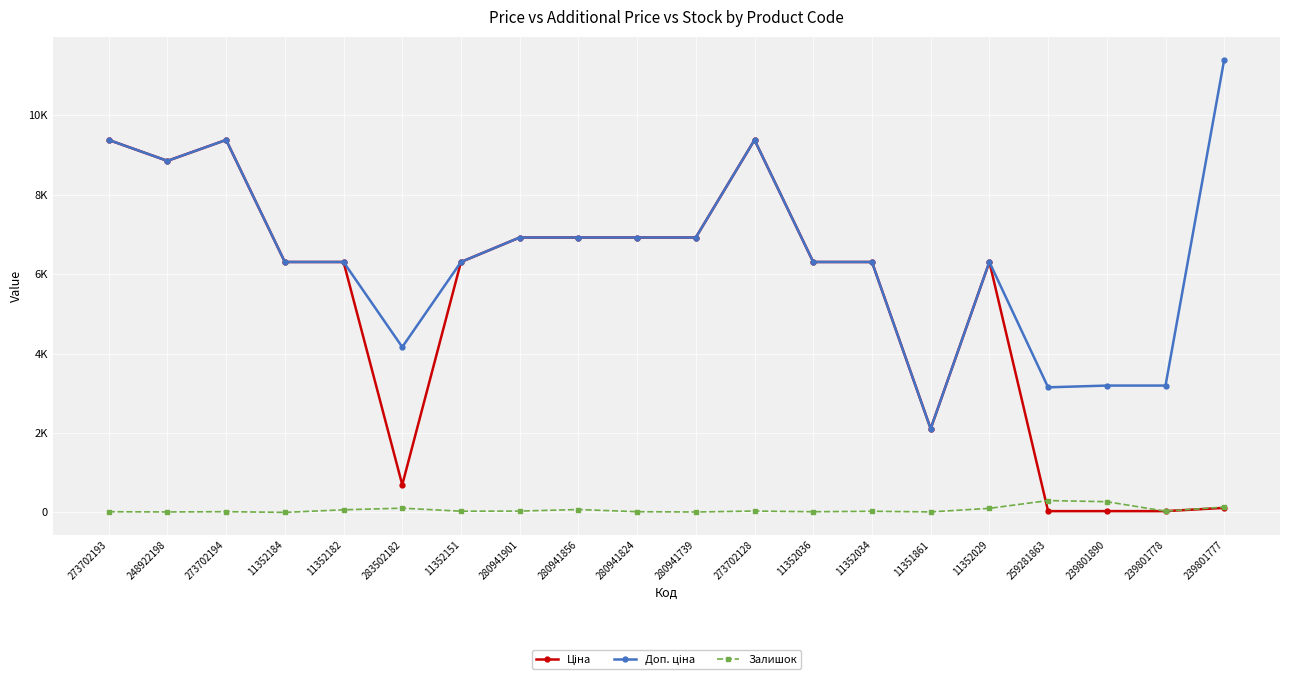

The Ціна series shows 6308.8 at 11352029. True or false?

True